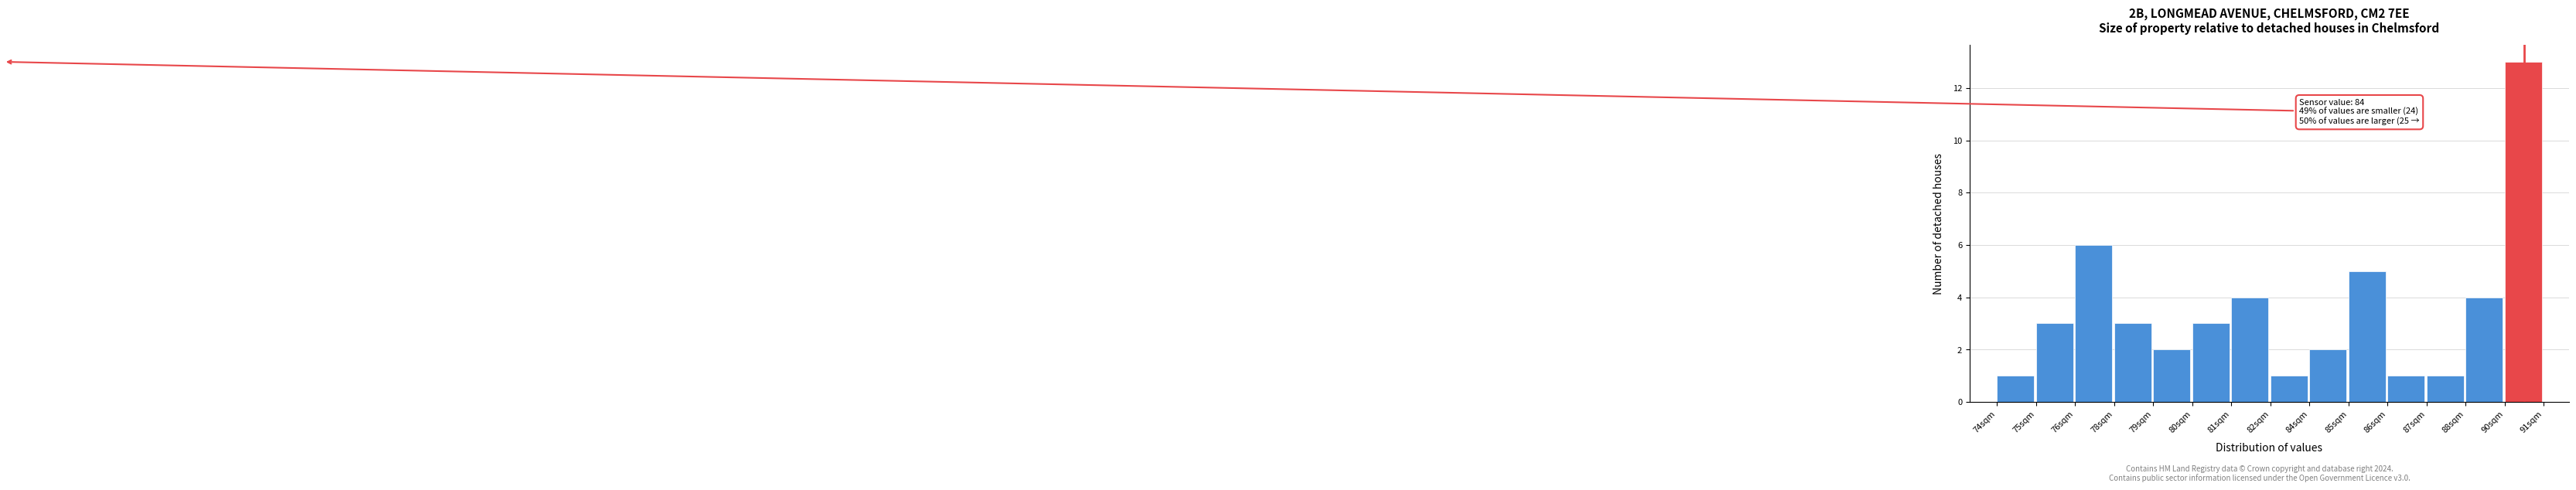

Reading left to right, extract all data points from this chart.

74sqm=1	75sqm=3	76sqm=6	78sqm=3	79sqm=2	80sqm=3	81sqm=4	82sqm=1	84sqm=2	85sqm=5	86sqm=1	87sqm=1	88sqm=4	90sqm=13